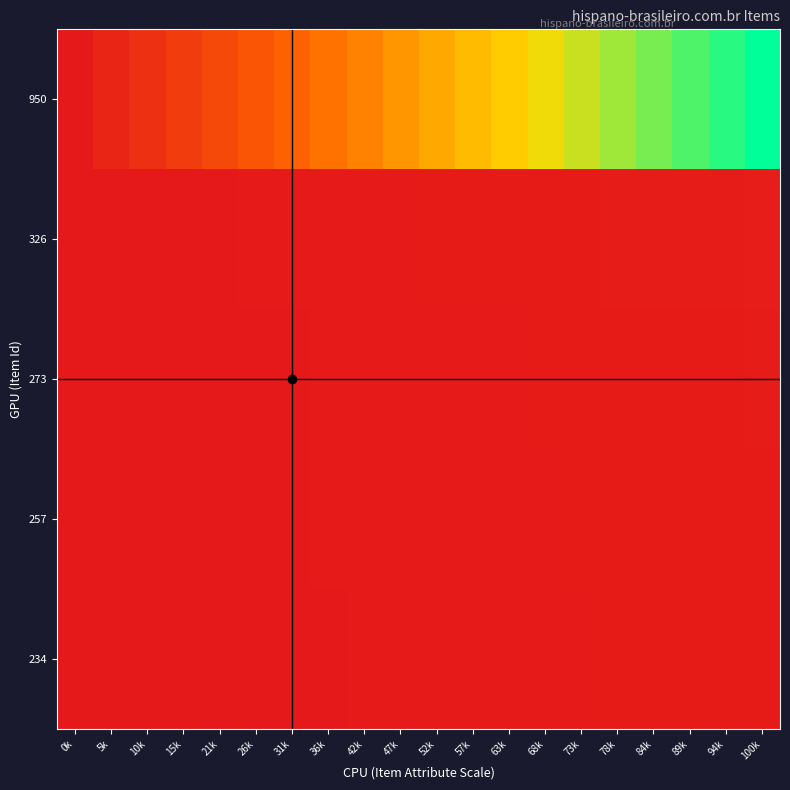

How many series are shown in this chart?

5